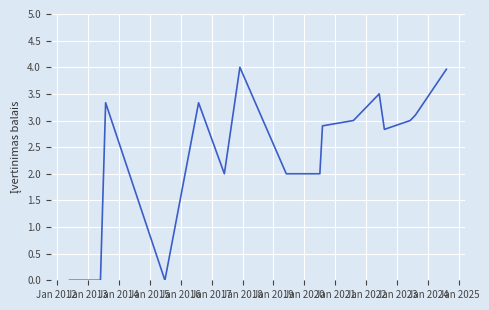

What is the difference between the maximum and minimum values?

4.0